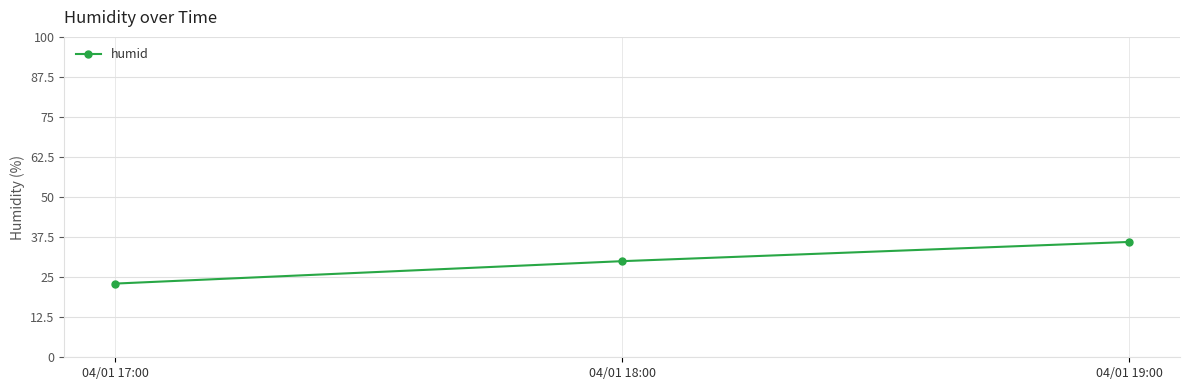

Which has a higher value, 04/01 18:00 or 04/01 19:00?

04/01 19:00